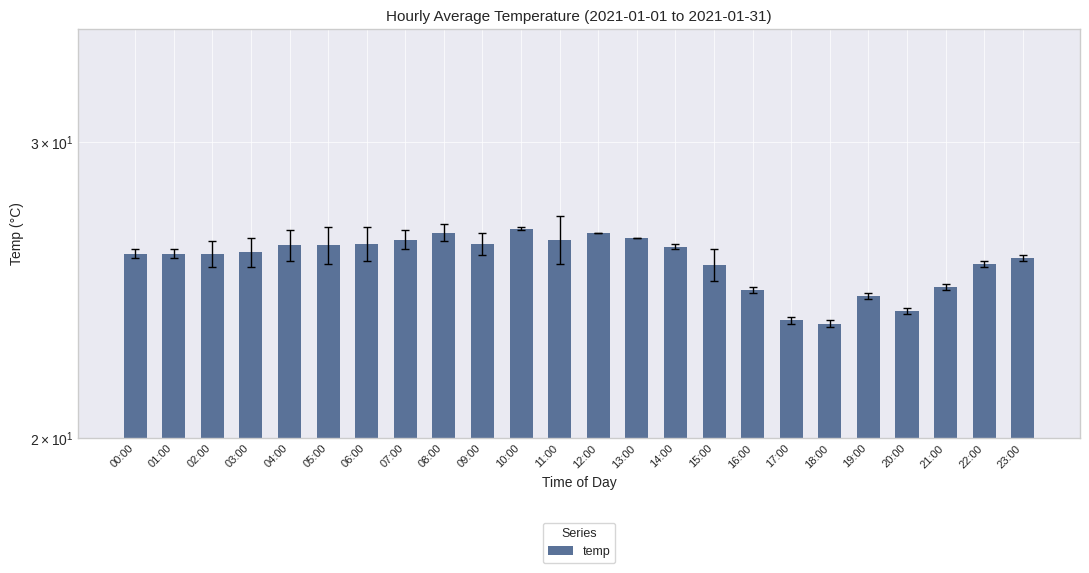

What is the smallest value displayed?

23.4